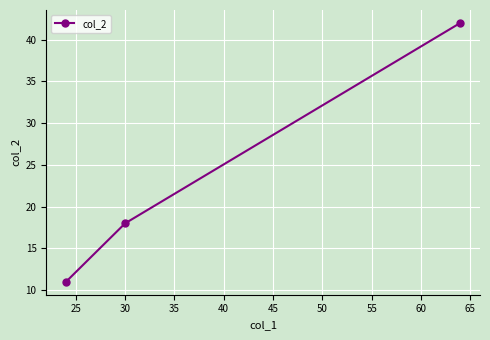

What is the greatest value displayed?

42